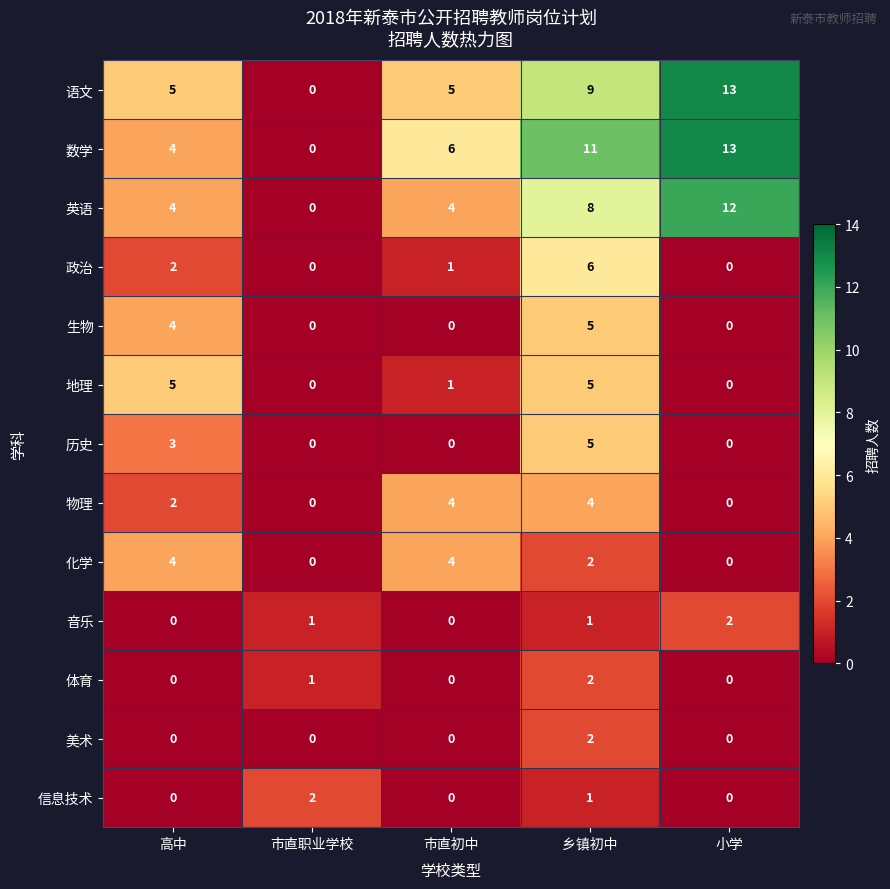

What is the spread (max minus min) of values at 小学?

13